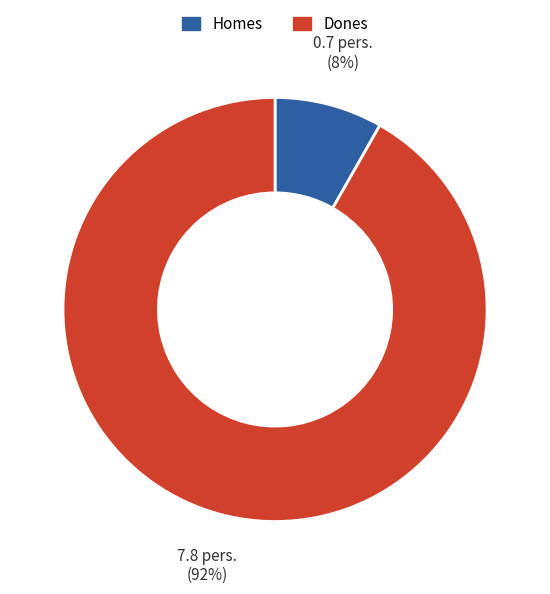

Combined, do Dones and Homes account for over 50%?

Yes